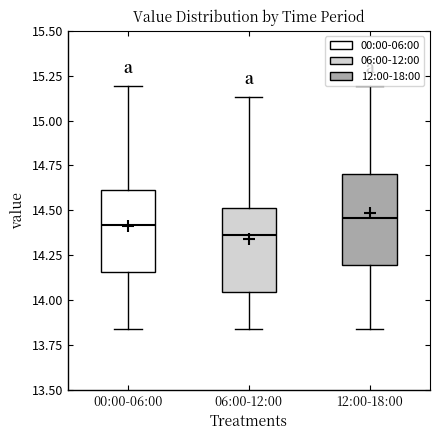

Where does the upper whisker of the box for 00:00-06:00 end on the y-axis? The values are not printed on the chart, so give them approximately, as read against the axis.

15.20